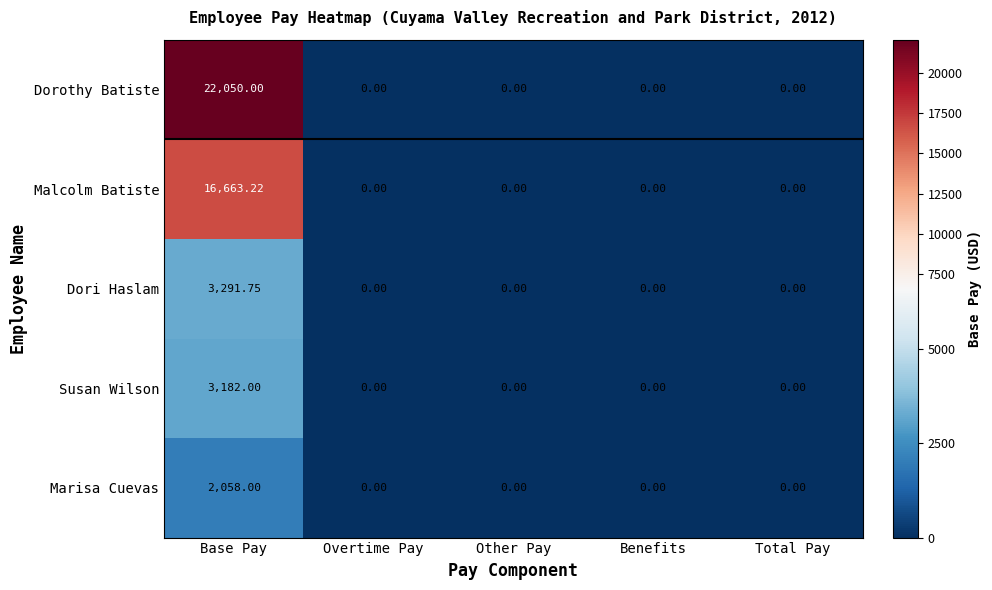

Which series has the largest range (max minus min)?

Dorothy Batiste